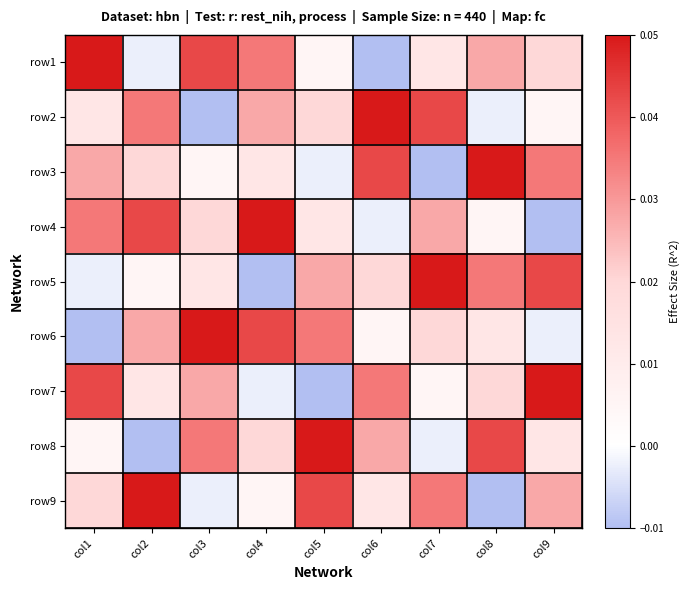

How many categories are shown in the chart?

9